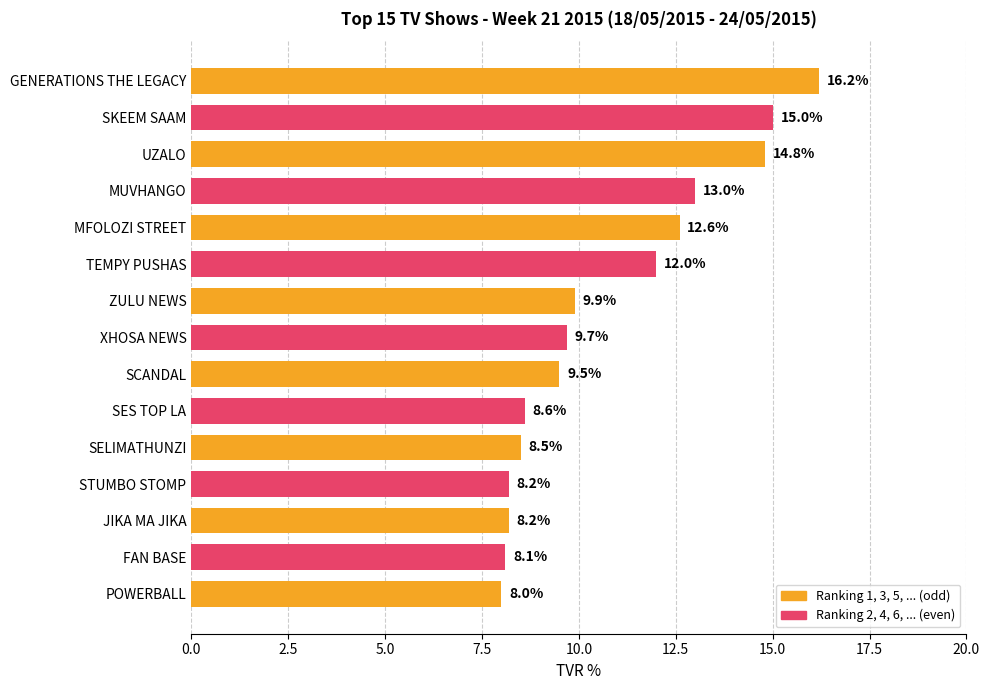

Are the bars horizontal?

Yes